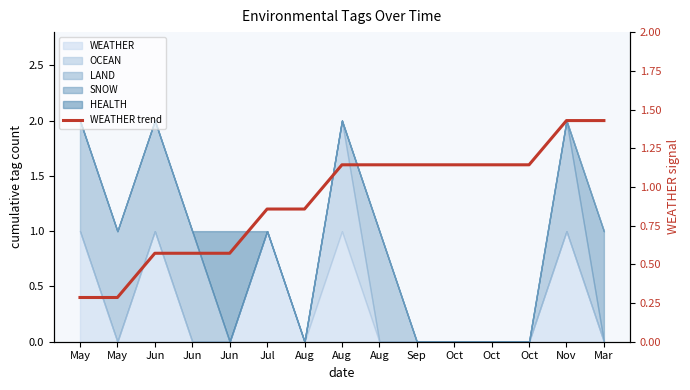

What is the label of the 4th point from the left?

Jun